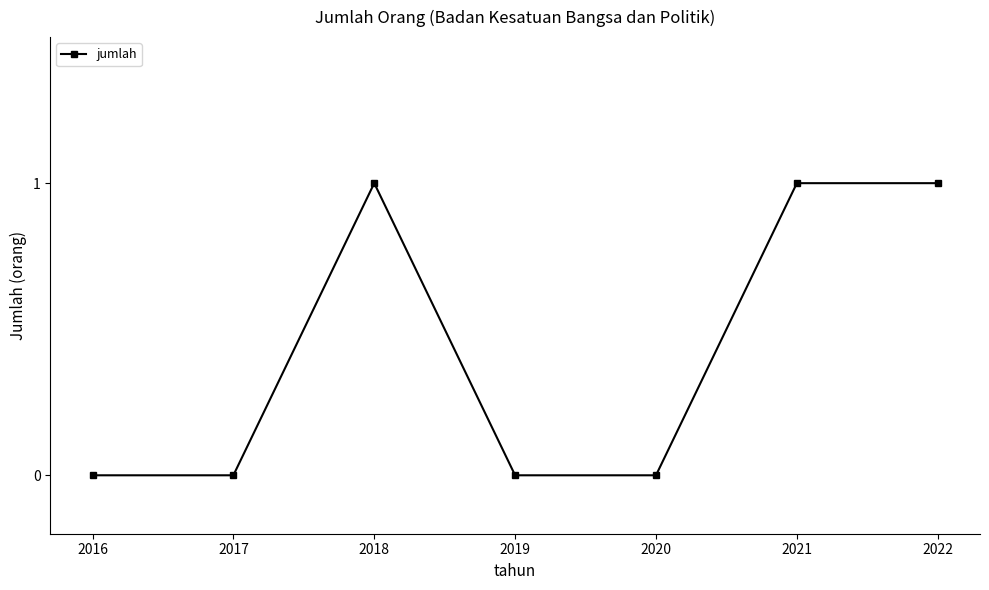

What is the change in value from 2019 to 2021?

+1